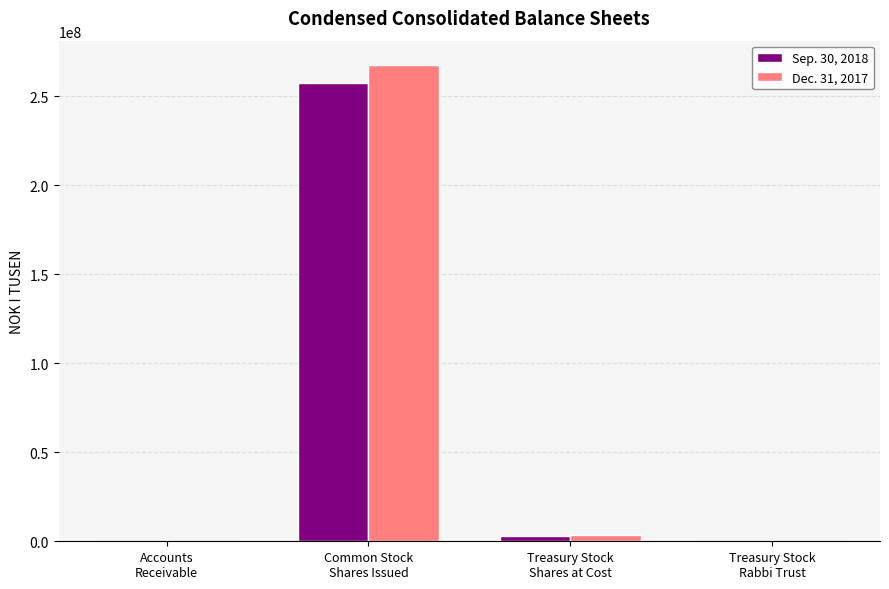

How many groups of bars are there?

4